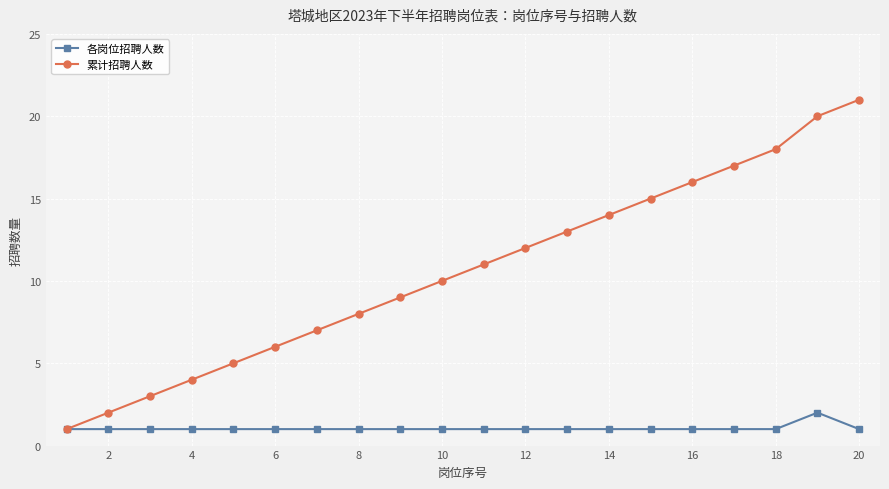

Reading right to left, extract all data points from this chart.

各岗位招聘人数: 1	2	1	1	1	1	1	1	1	1	1	1	1	1	1	1	1	1	1	1
累计招聘人数: 21	20	18	17	16	15	14	13	12	11	10	9	8	7	6	5	4	3	2	1